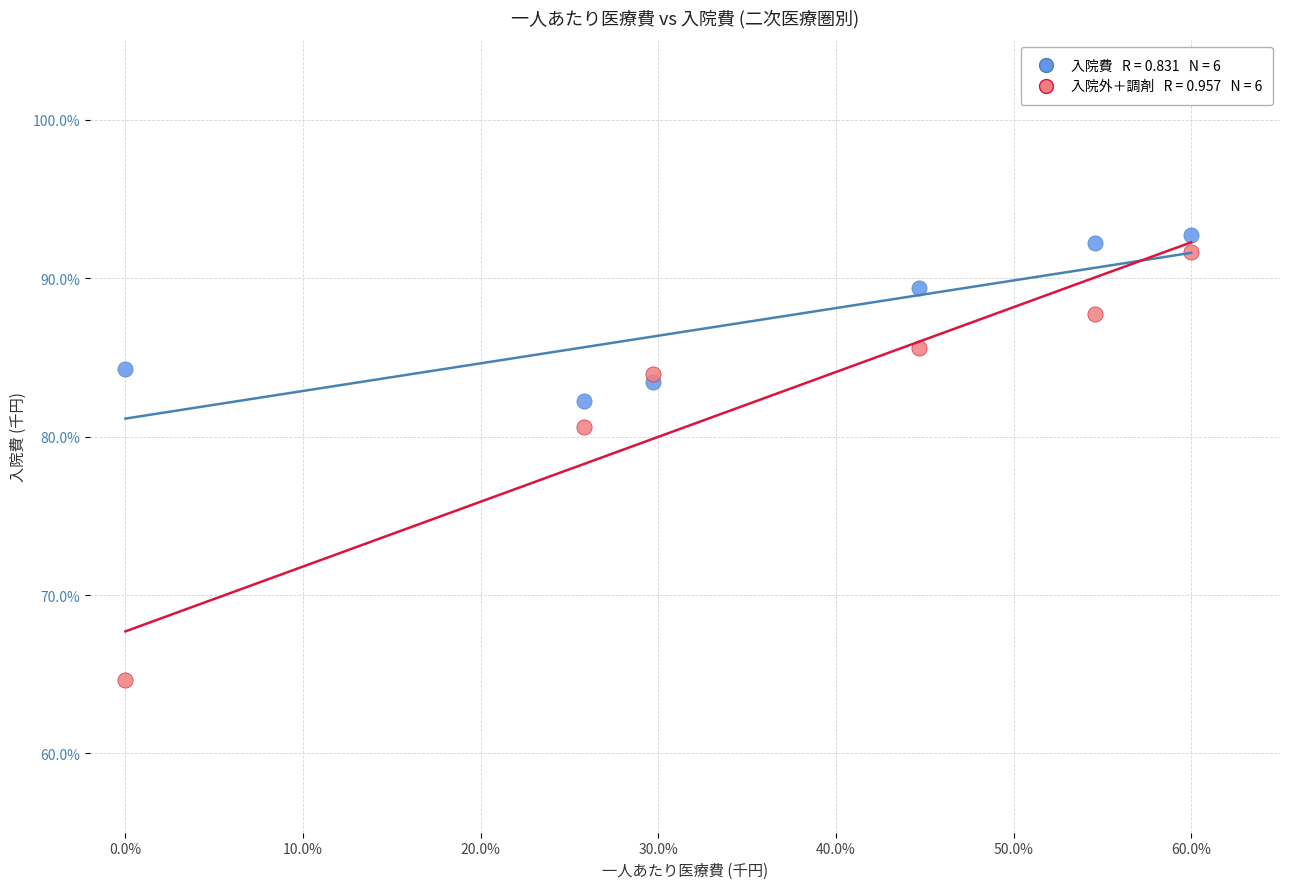

Across all series, what Y value is closest to 78?

80.6